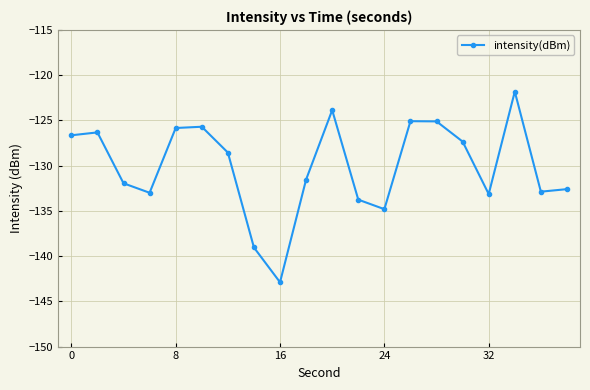

What is the sum of all values?

-2601.9